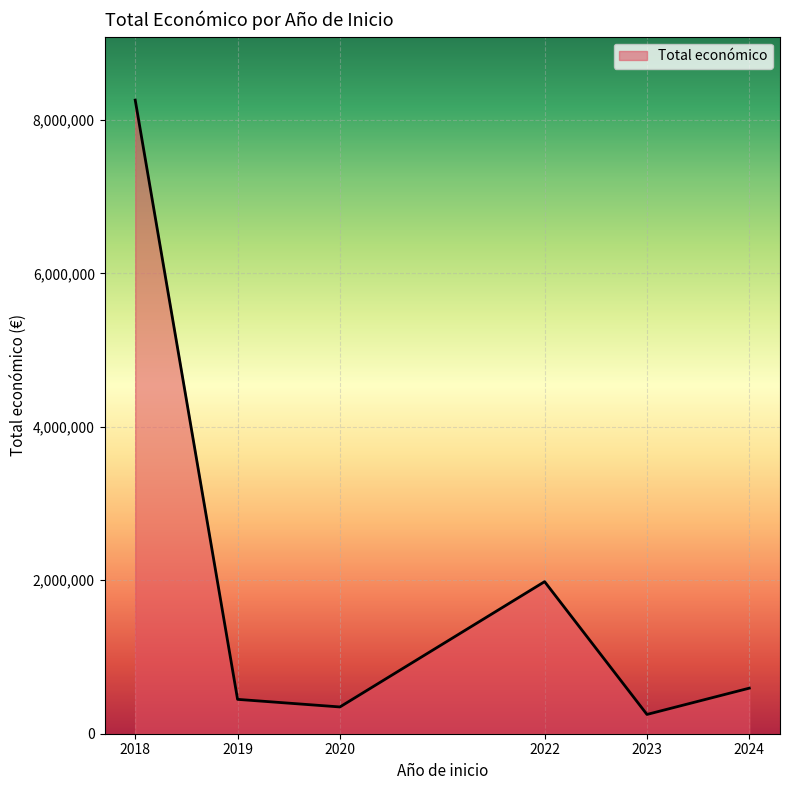

Reading left to right, transcribe all the data shown in this chart.

2018=8257171	2019=447749	2020=348843	2022=1981868	2023=251272	2024=593715